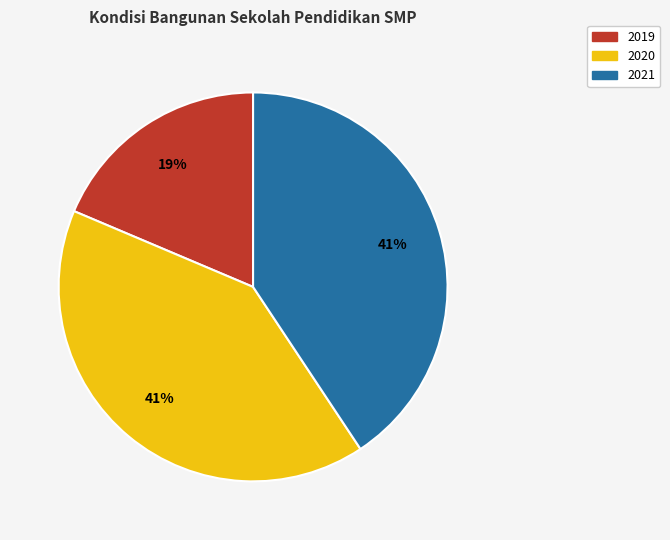

Approximately how many times larger is the value at 2020 compared to 2021?

1.0